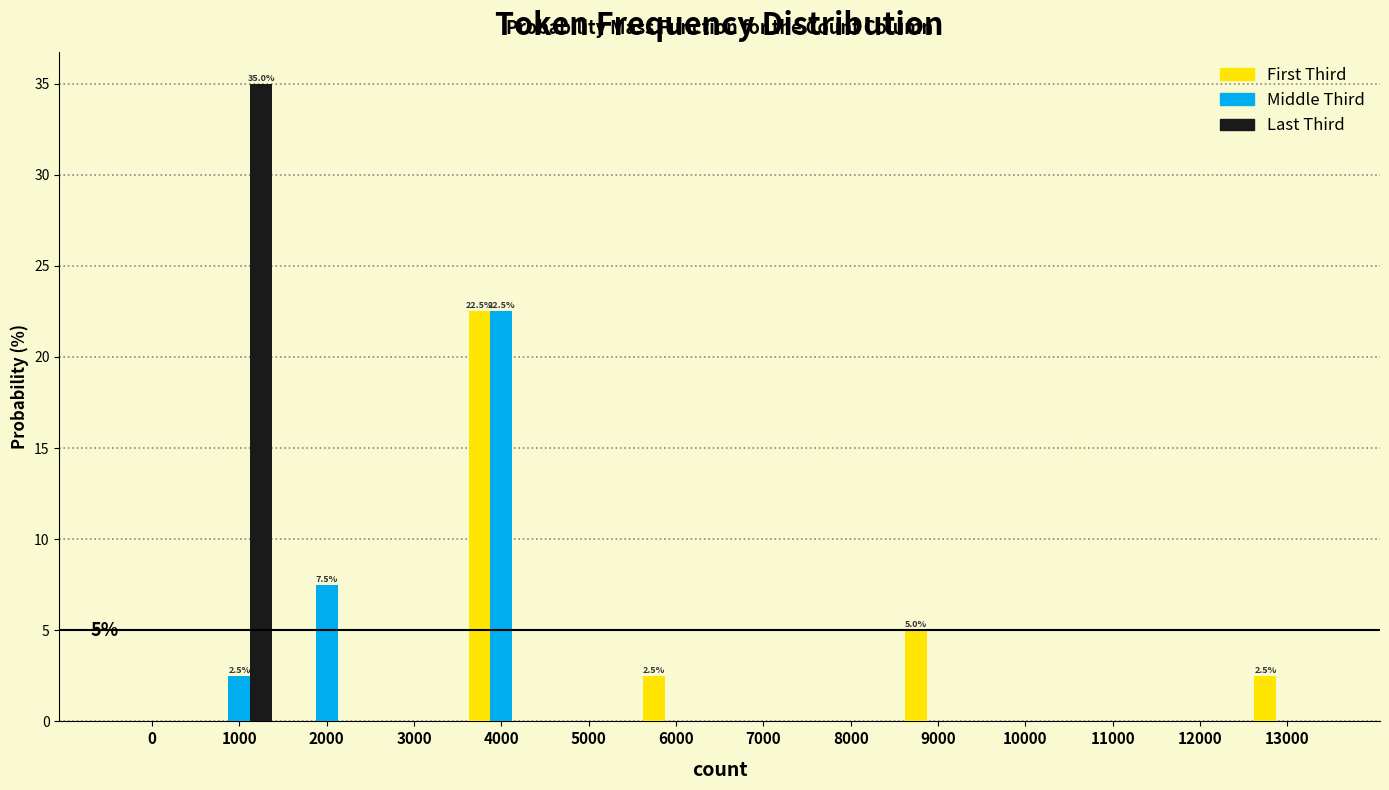

At which category is the sum across all series the highest?

4000